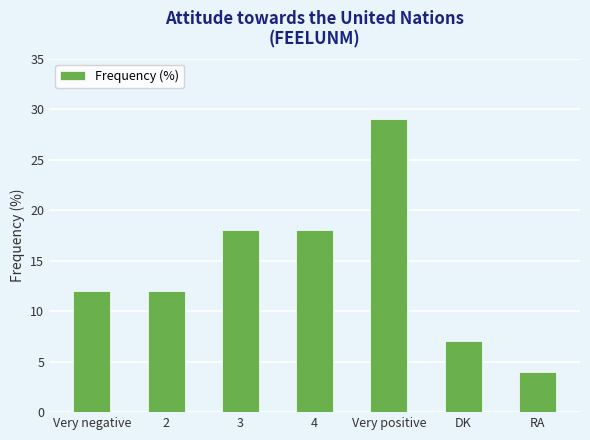

What position from the right is Very negative?

7